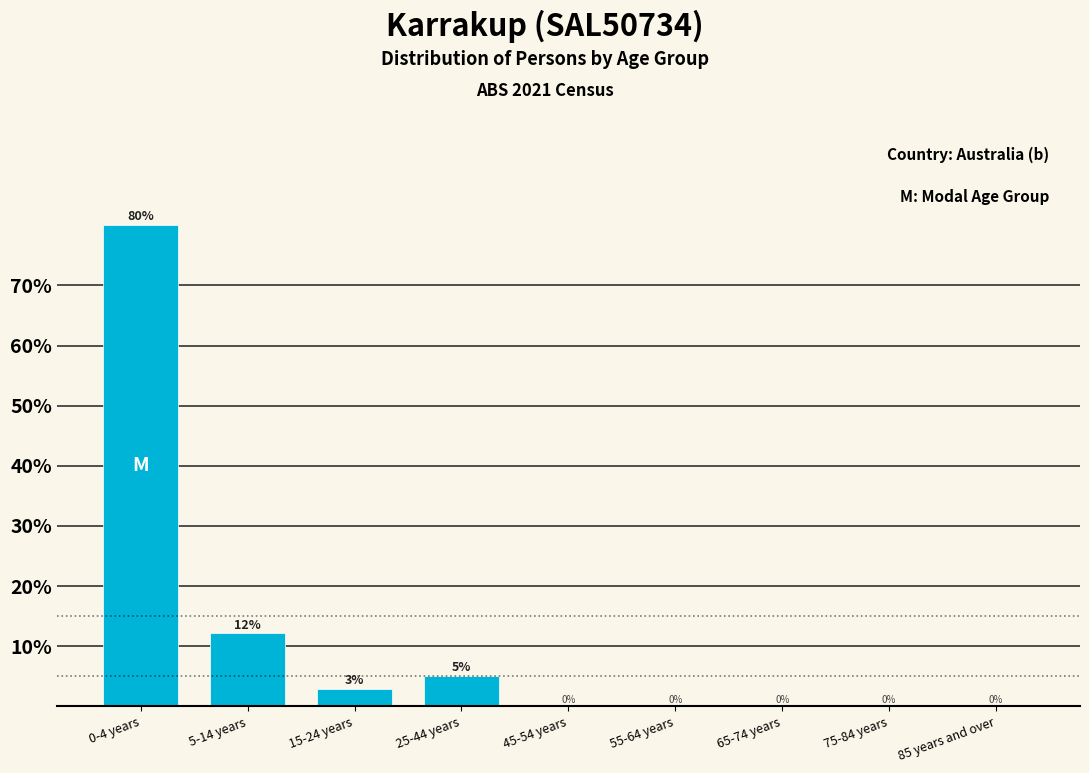

The value at 75-84 years is 42.1. True or false?

False